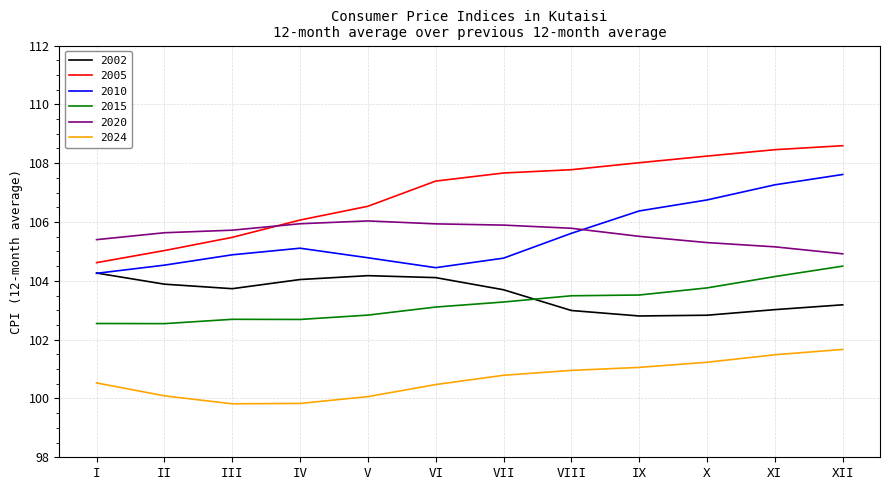

What is the approximate value of 2010 at V?

104.8